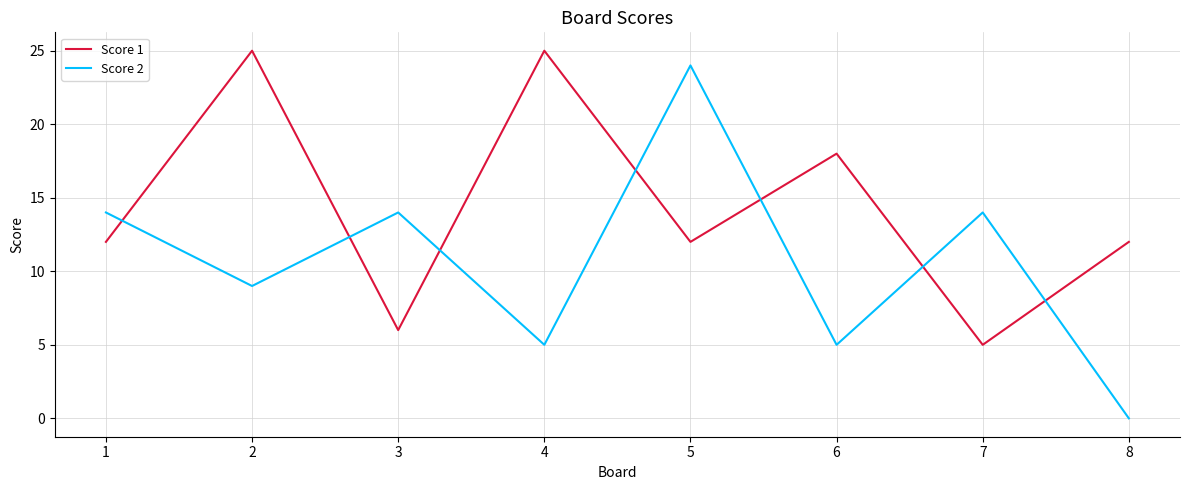

Rank the series by their average value, from highest to lowest.

Score 1, Score 2